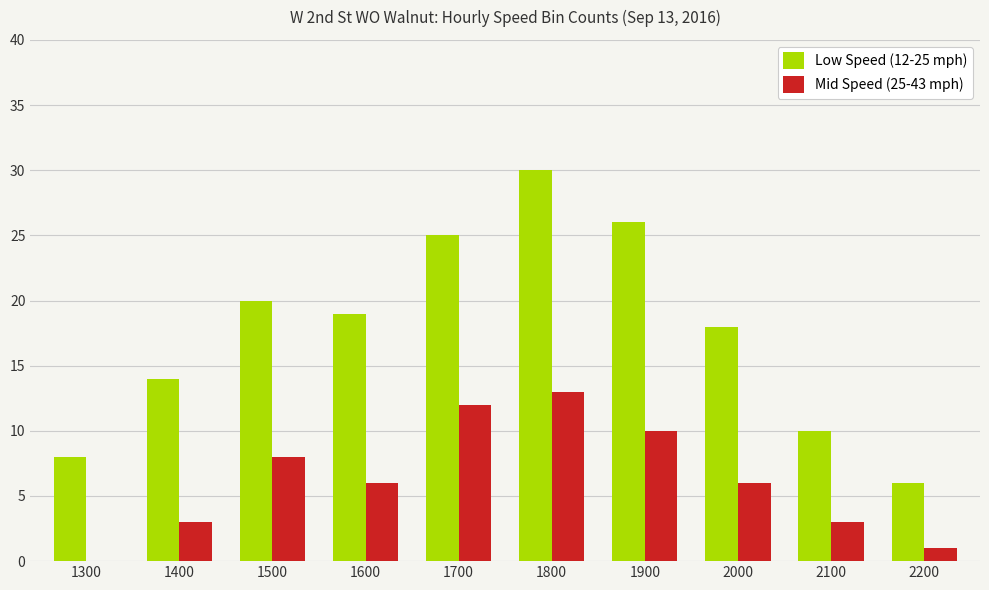

At which category is the sum across all series the highest?

1800